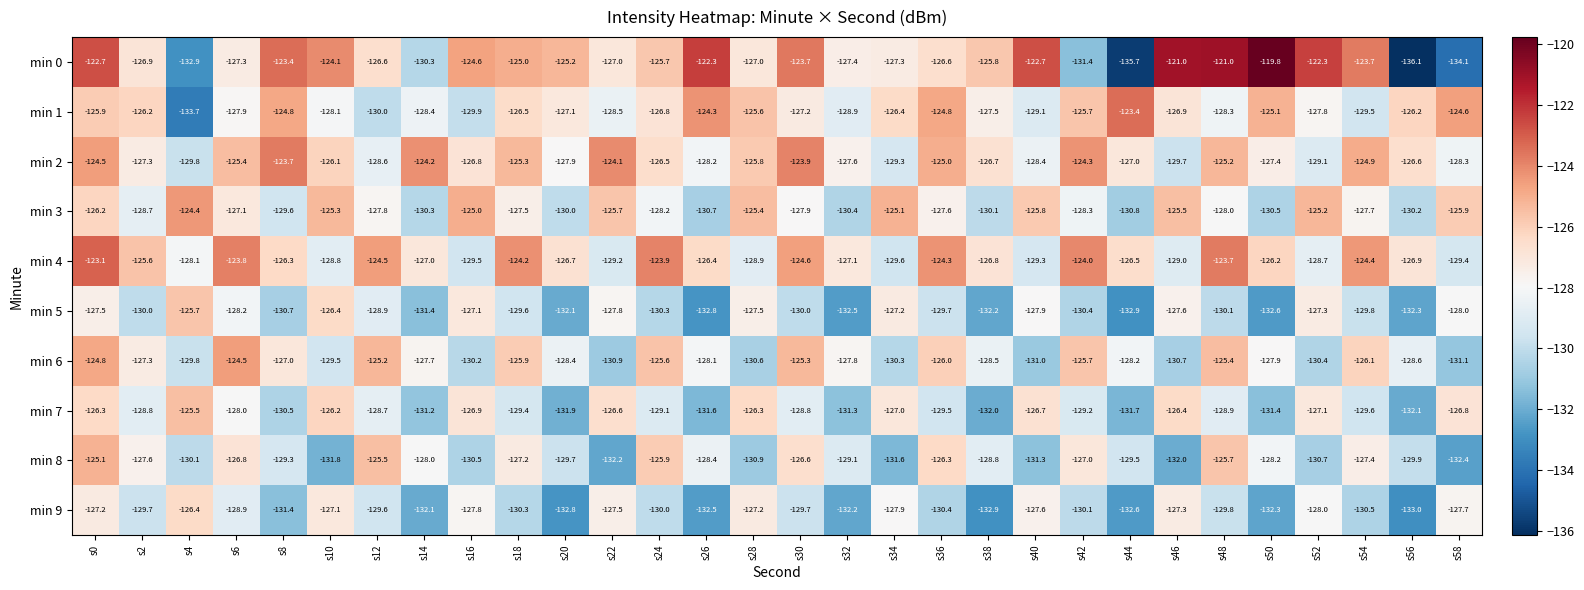

What is the difference between the second highest and second lowest values in the min 3 series?

5.7